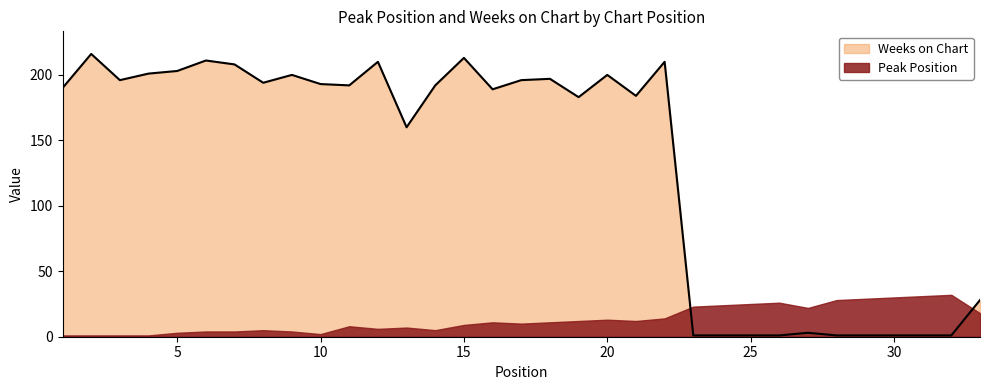

Approximately how many times larger is the value at 25 compared to 28?

1.0